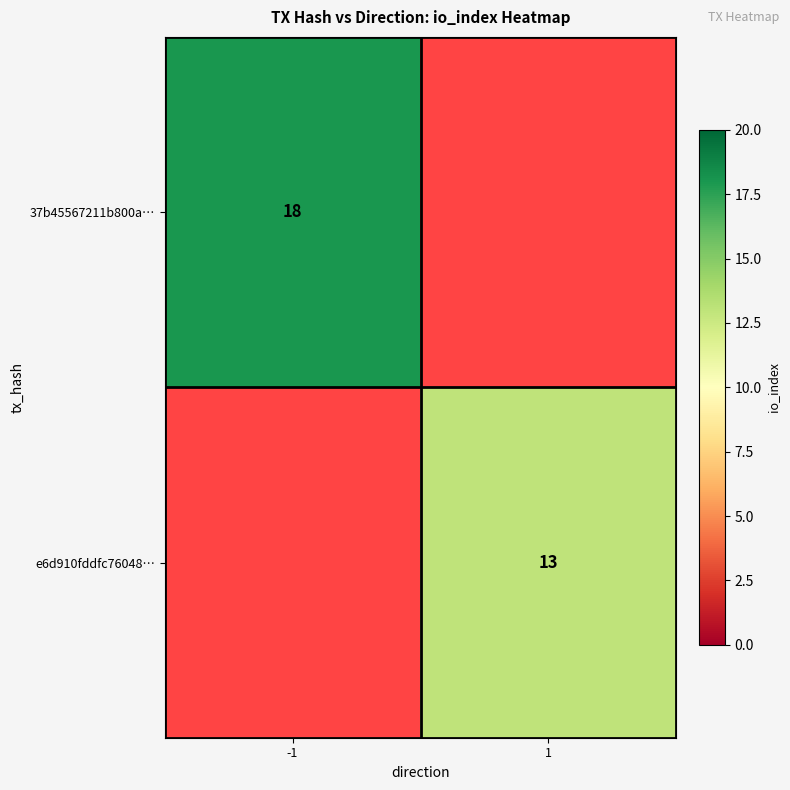

The e6d910fddfc76048… series shows 21 at 1. True or false?

False